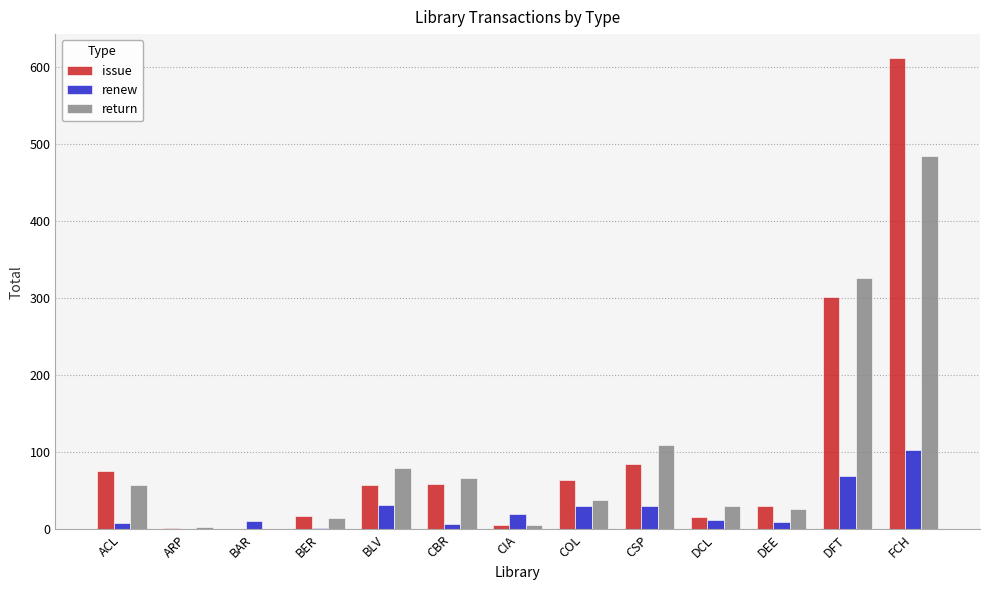

Which label corresponds to the largest value in the chart?

FCH